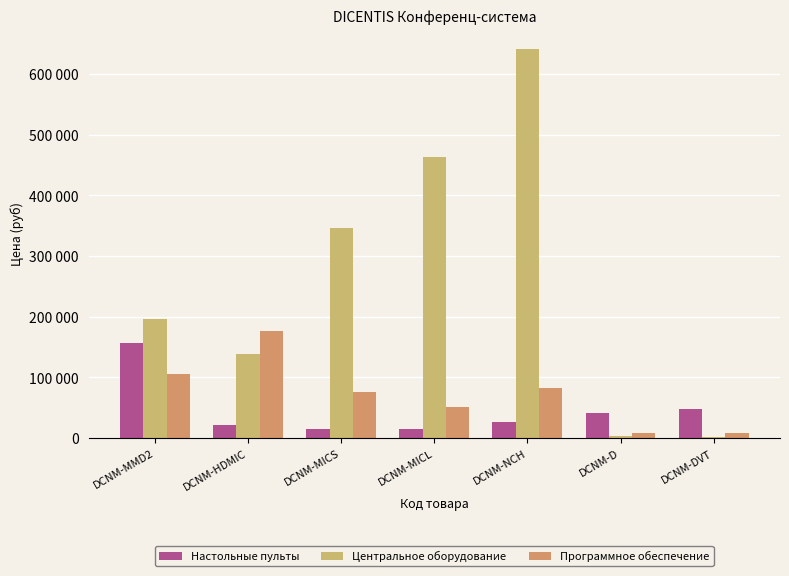

Are the bars grouped side by side (vs. stacked)?

Yes